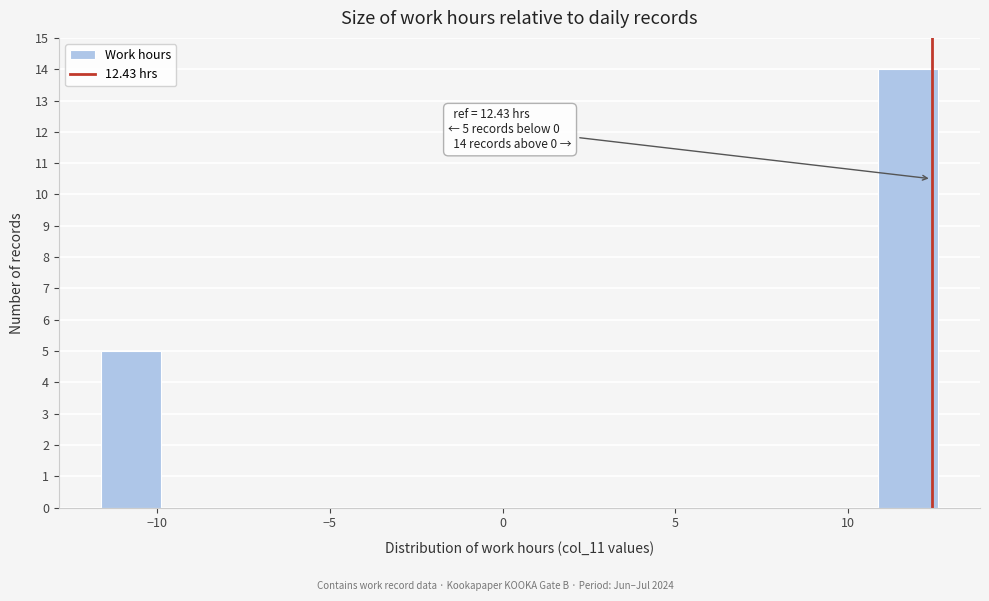

Read against the x-axis, roughly where is the centre of the tallest bar?

12.0